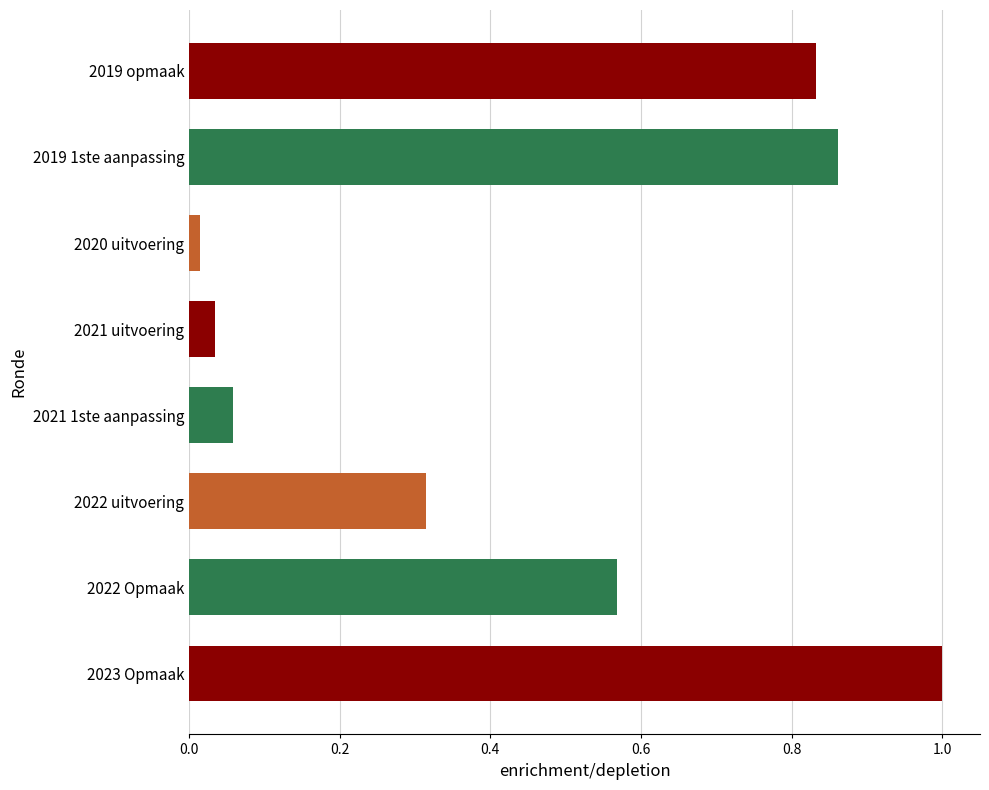

Does the chart contain stacked bars?

No